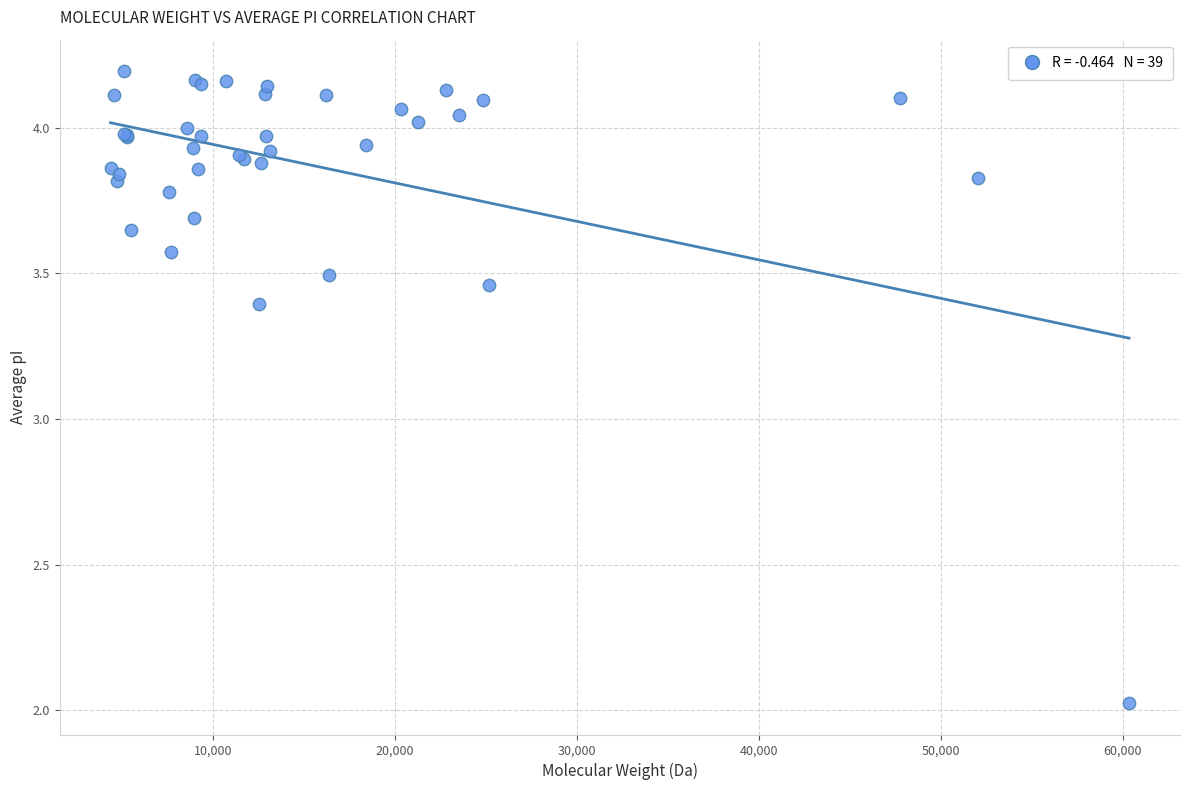

What Y value in the scatter plot is closest to 3?

3.4